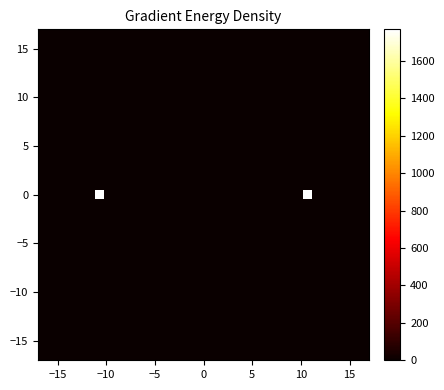

How many data points does each series have?

35